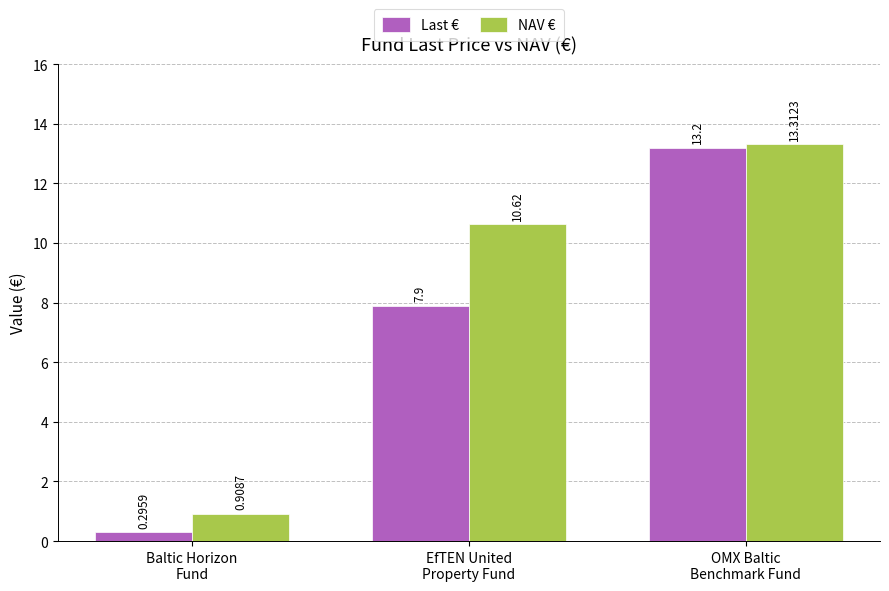

How many values in the NAV € series are below 10?

1